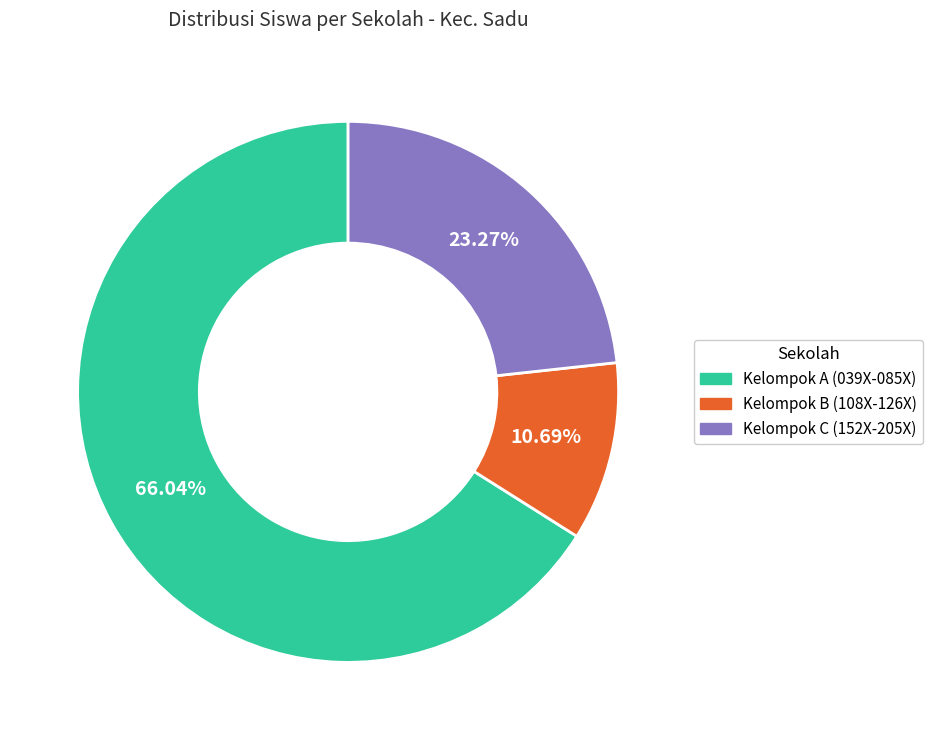

Is there a majority slice in this chart?

Yes